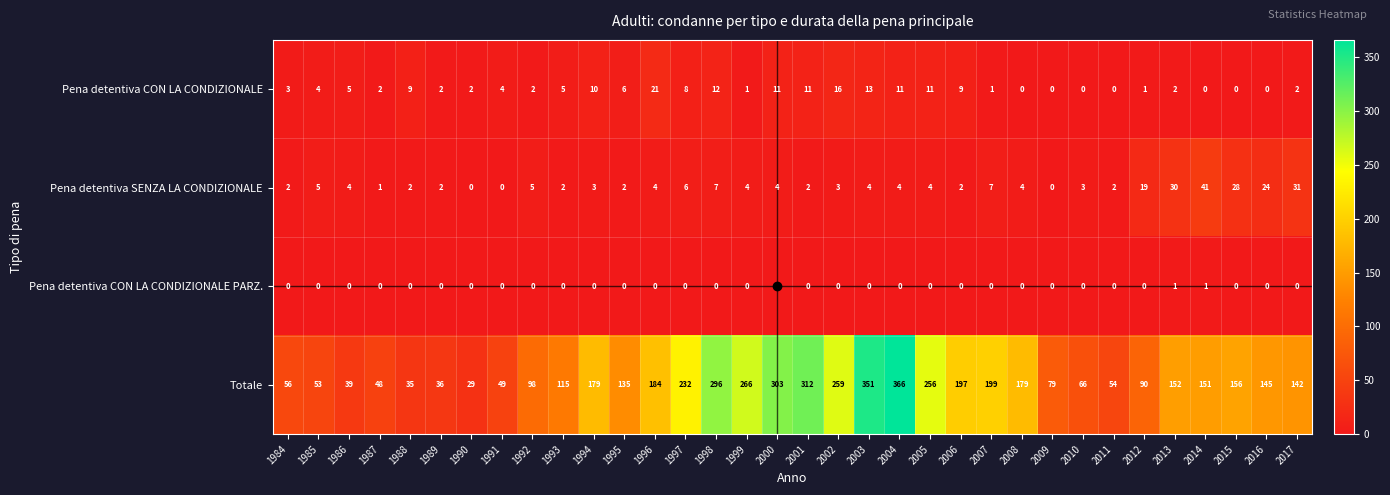

How many distinct data groups are displayed?

4